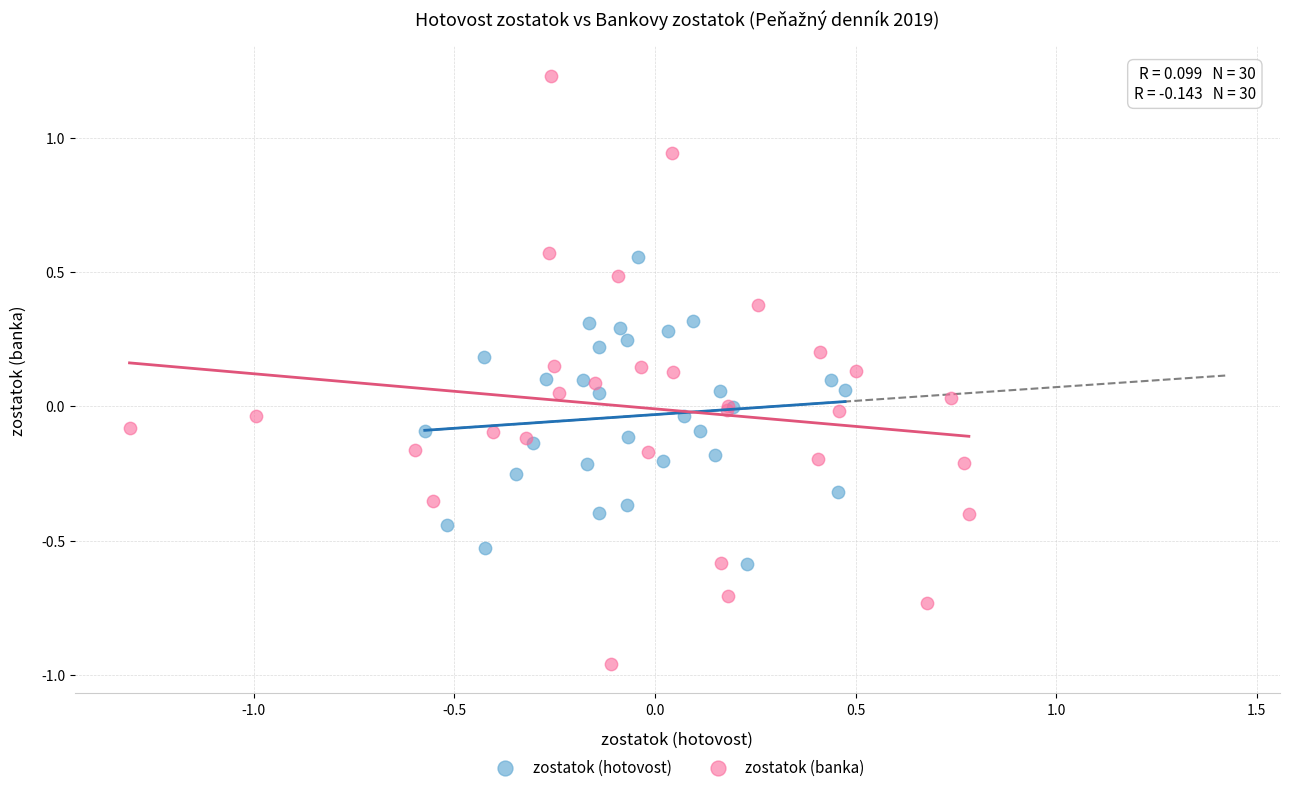

Which series has the largest Y range (max minus min)?

zostatok (banka)